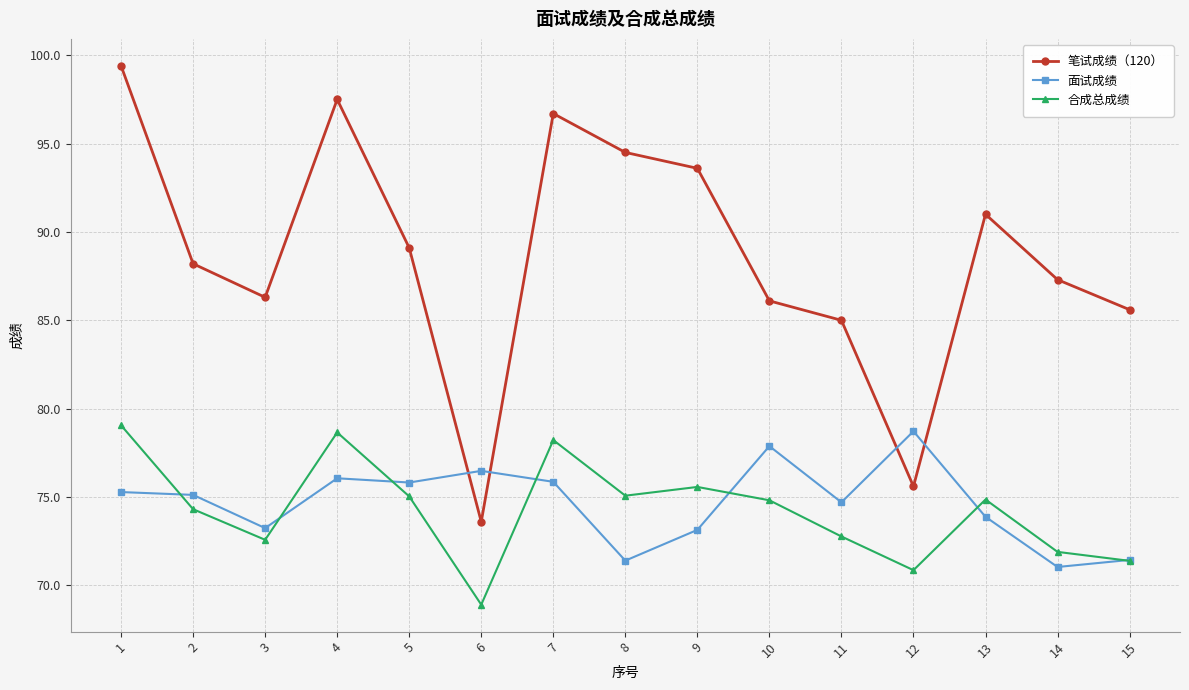

True or false: 面试成绩 has more than 2 interior local peaks.

True